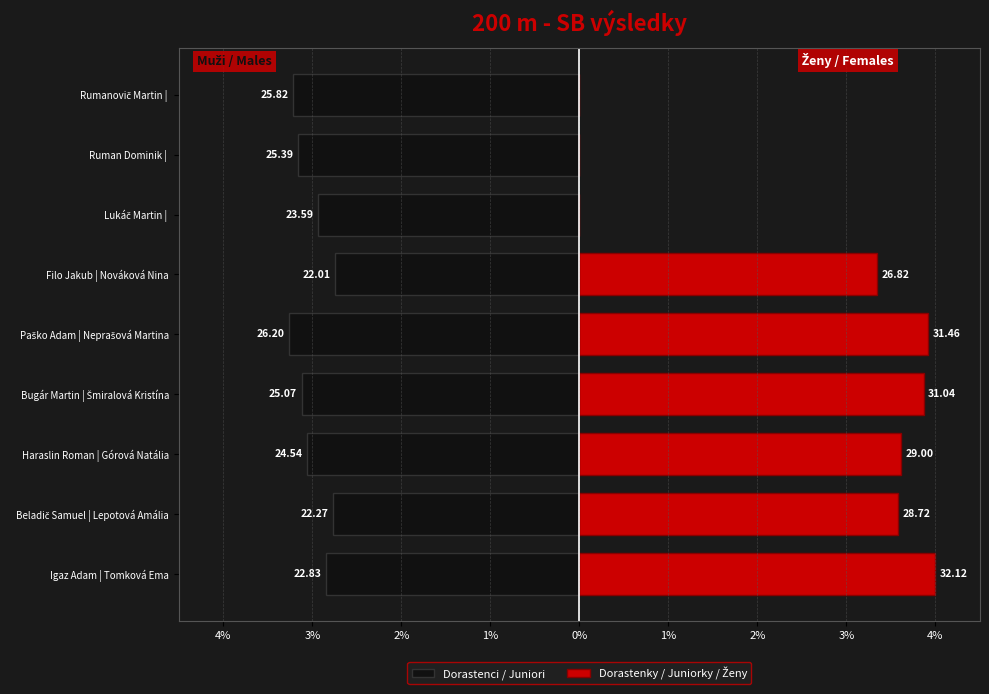

How many categories are shown in the chart?

9